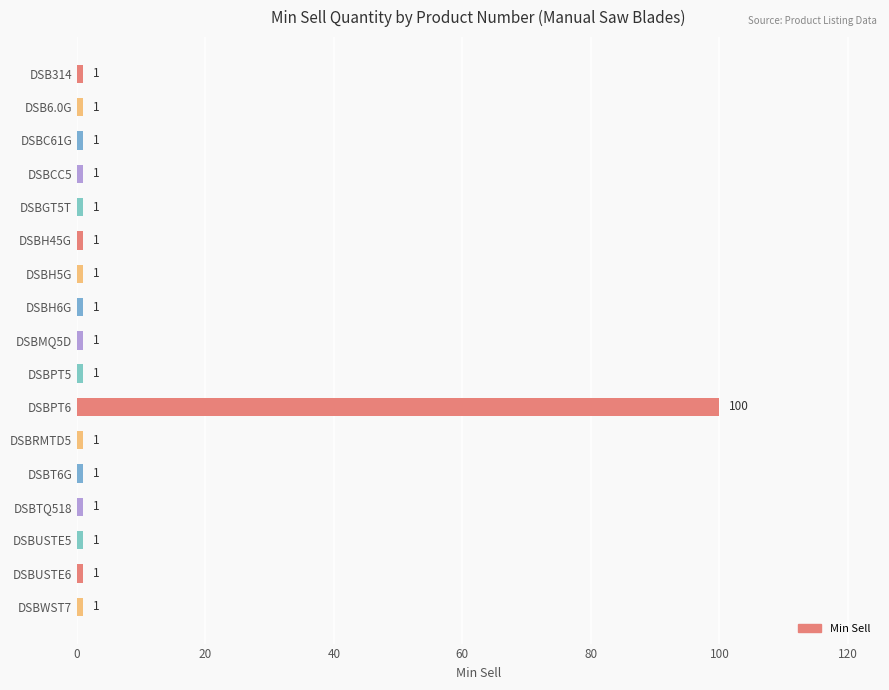

What is the label of the 9th bar from the bottom?

DSBMQ5D